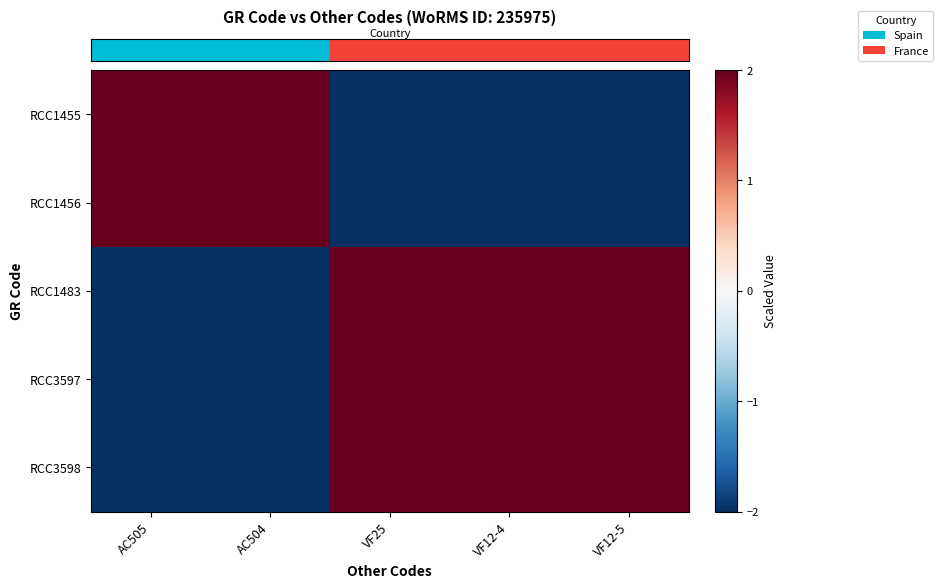

At how many categories does at least one series exceed 1?

5